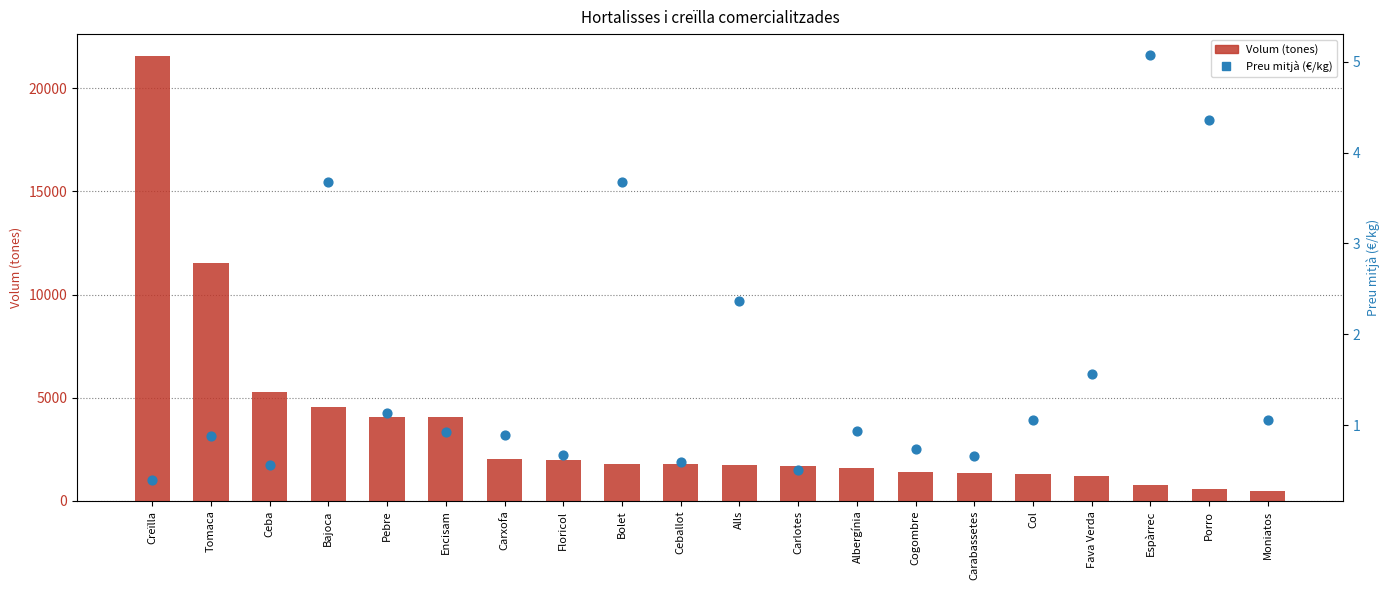

Which series contains the highest Y value?

Volum (tones)